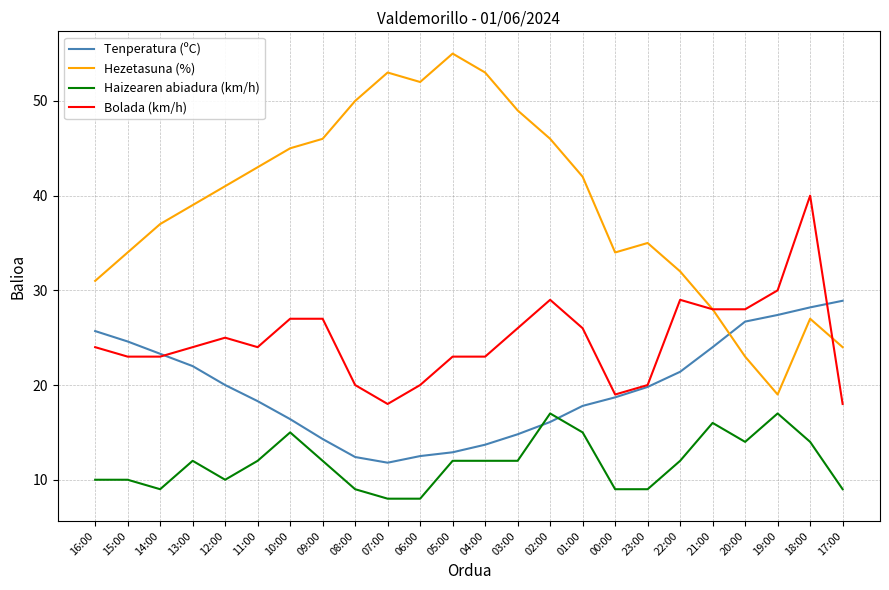

How many lines are shown in the chart?

4